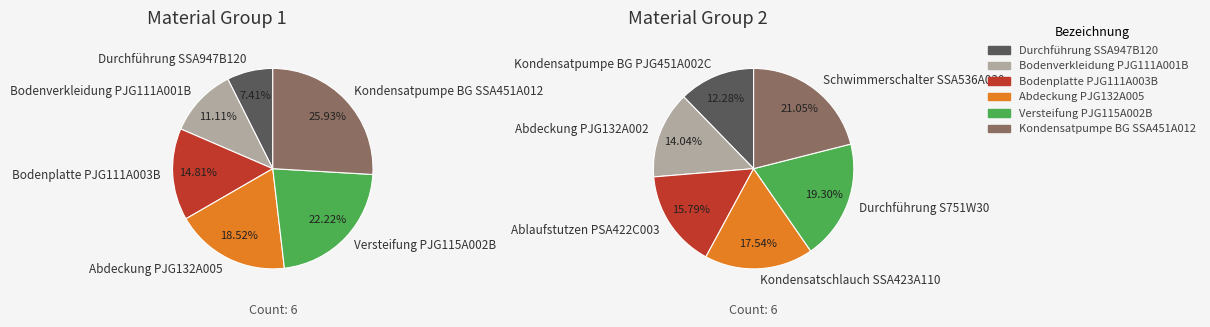

Count the number of slices in the pie.

12